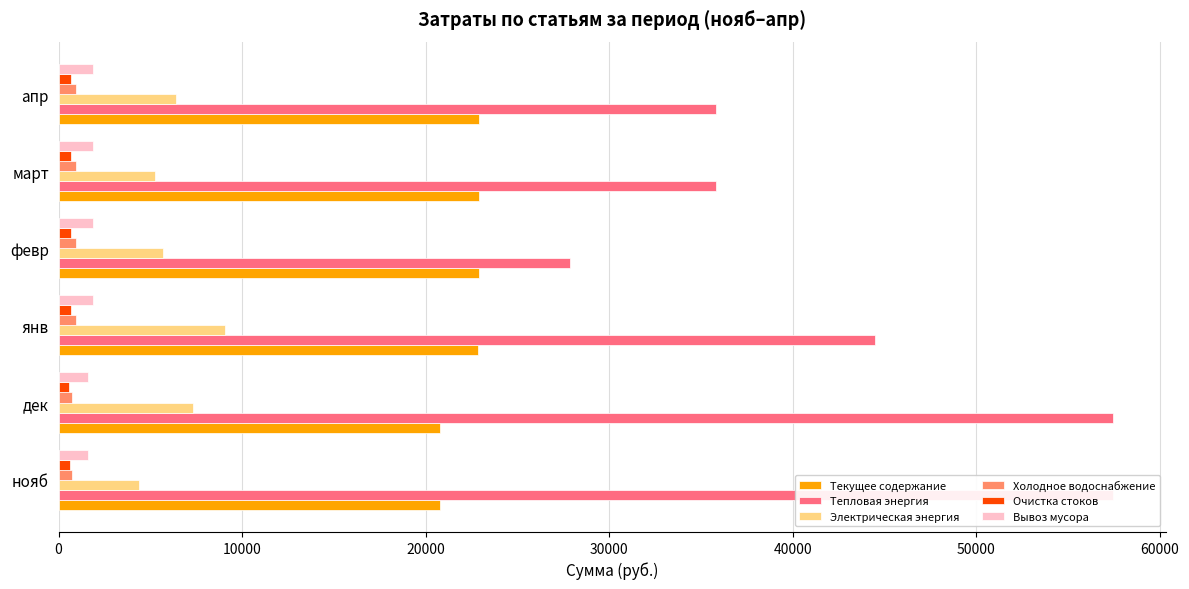

How many data points in Текущее содержание are less than 22911?

3